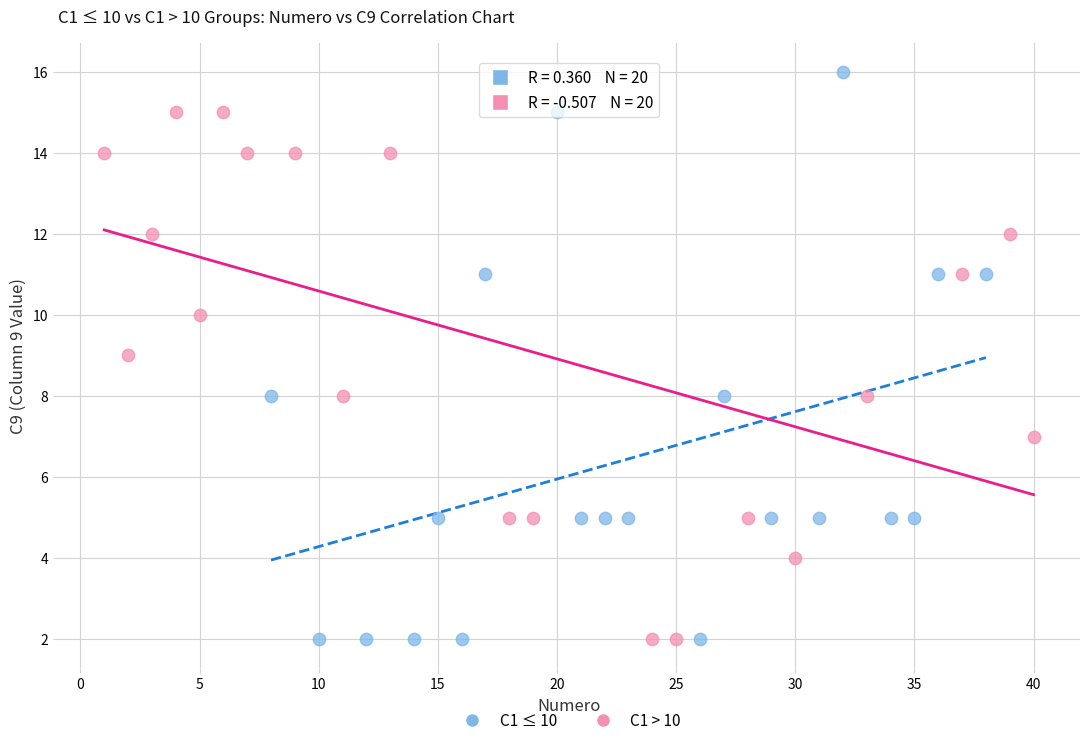

Which series reaches the maximum Y coordinate?

C1 ≤ 10